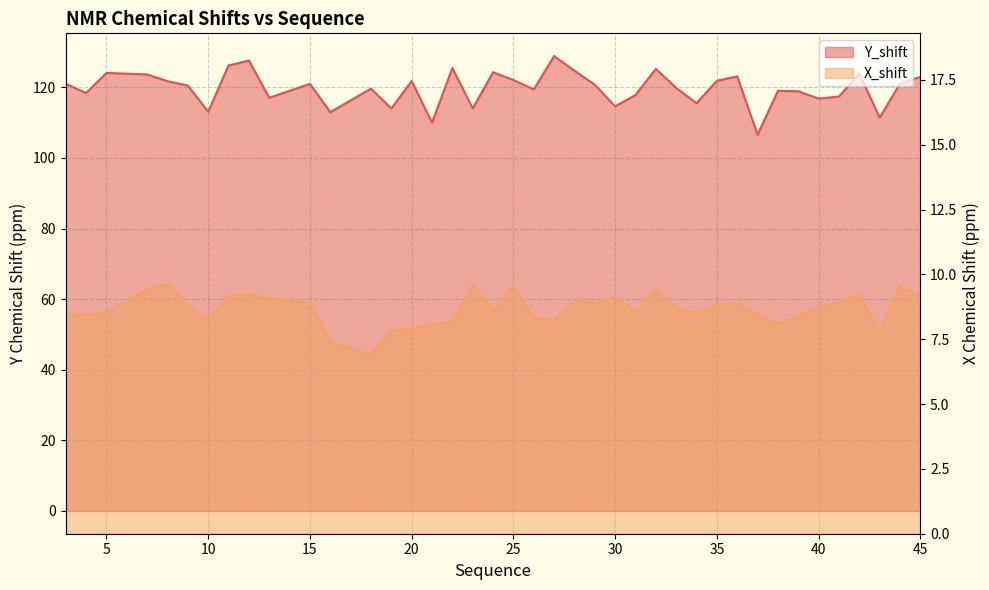

At how many categories does at least one series exceed 121?

18